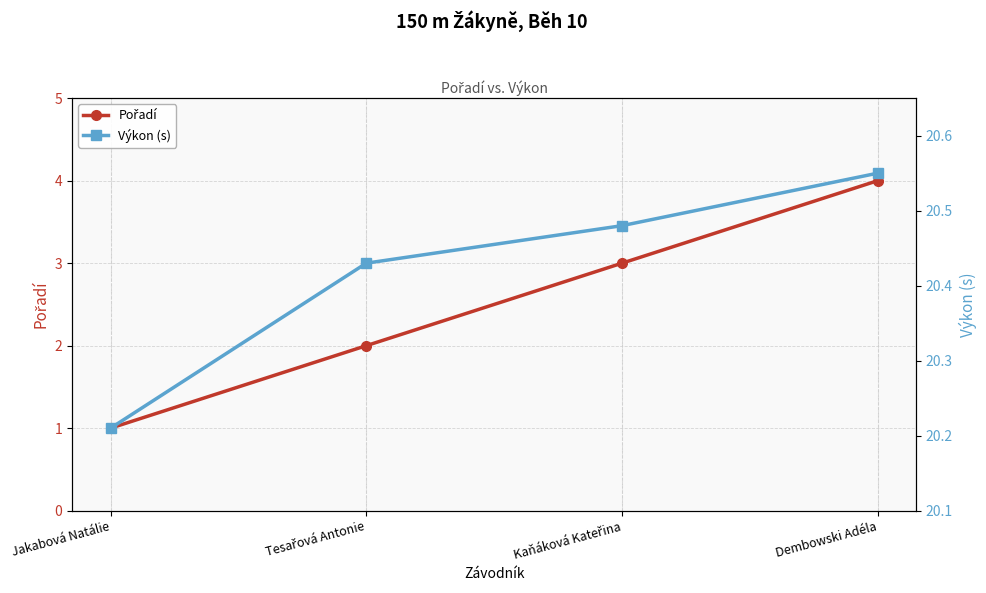

Is the value of Pořadí at Jakabová Natálie greater than the value of Výkon (s) at Jakabová Natálie?

No